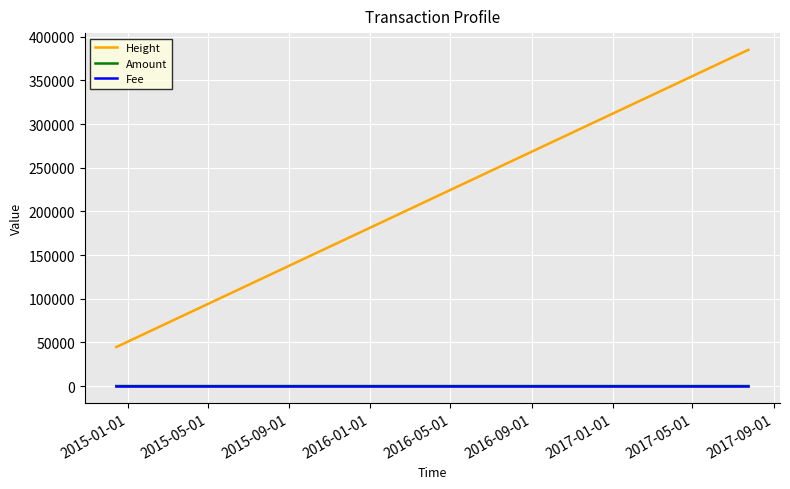

How many times do Fee and Amount cross each other?

1